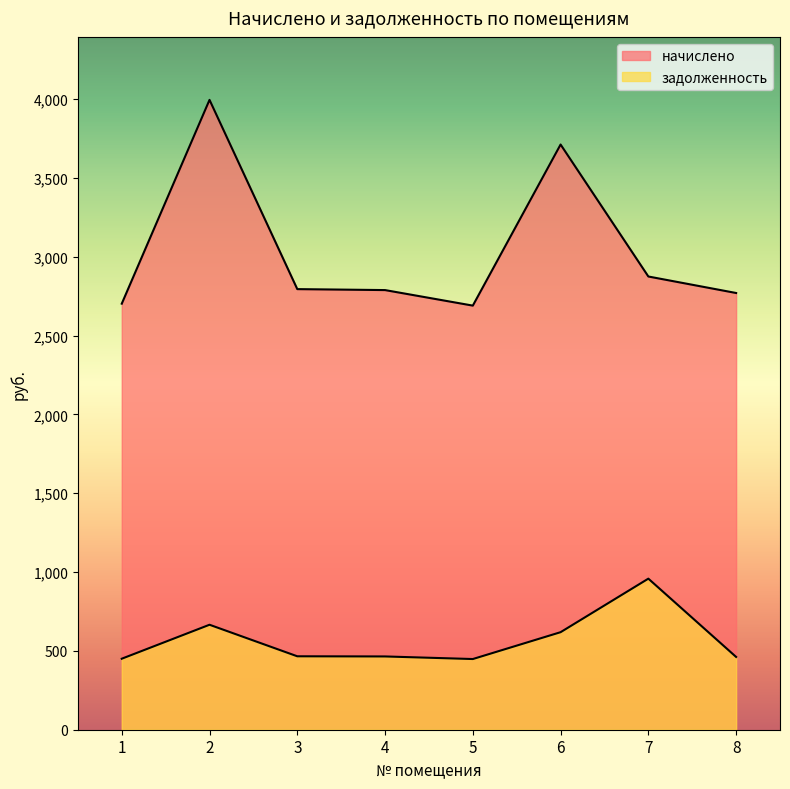

At how many categories does at least one series exceed 1238?

8